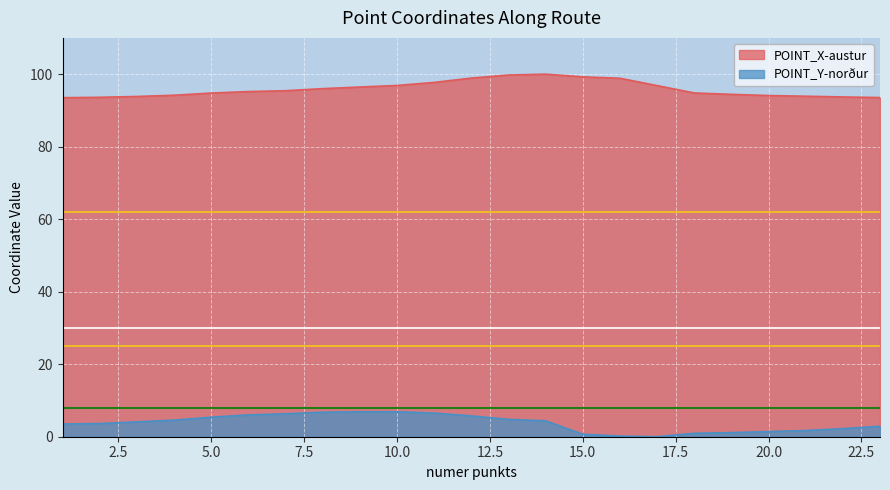

True or false: POINT_X-austur has more than 0 points higher than both neighbors.

True